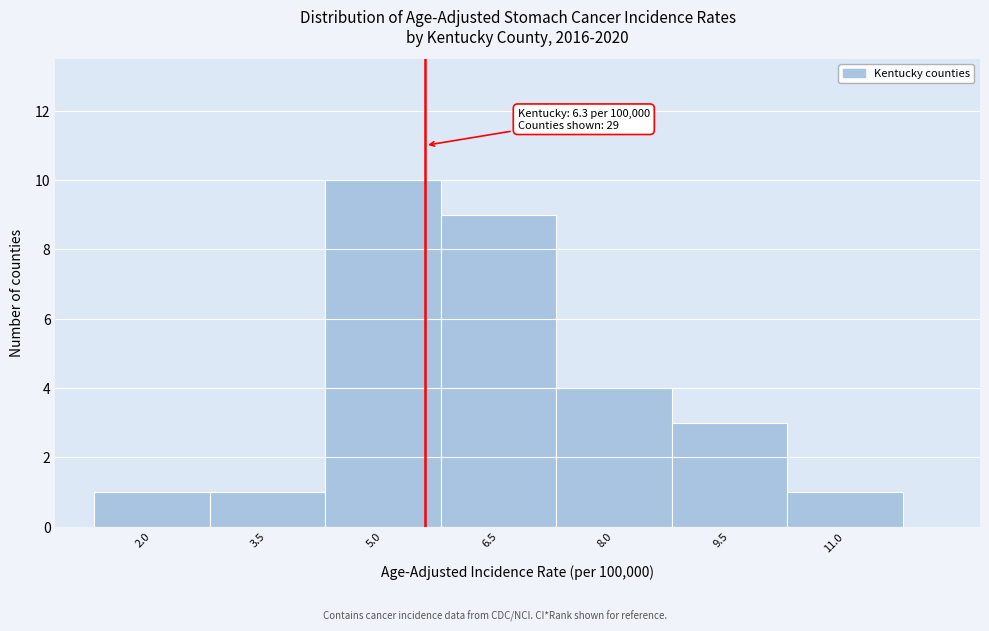

Reading left to right, what are all the values shown in this chart?

2.0=1	3.5=1	5.0=10	6.5=9	8.0=4	9.5=3	11.0=1